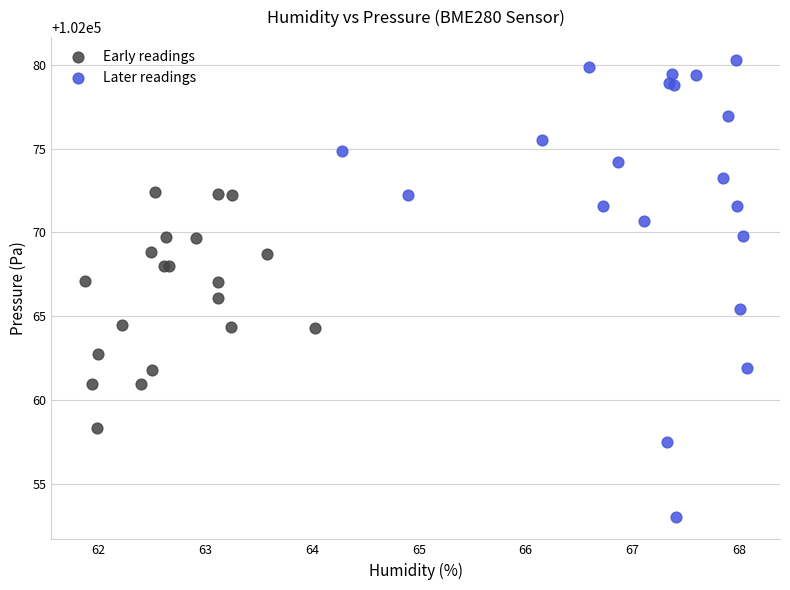

Which series has the largest Y range (max minus min)?

Later readings